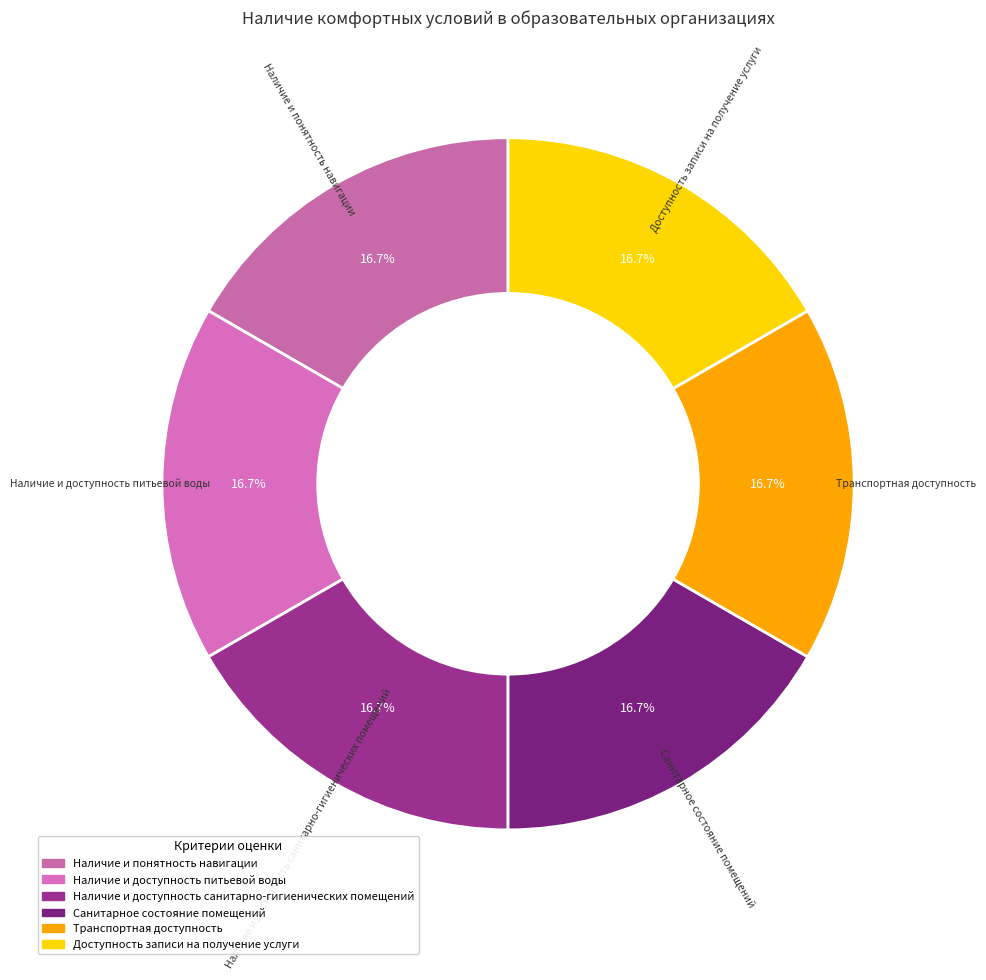

Count the number of slices in the pie.

6